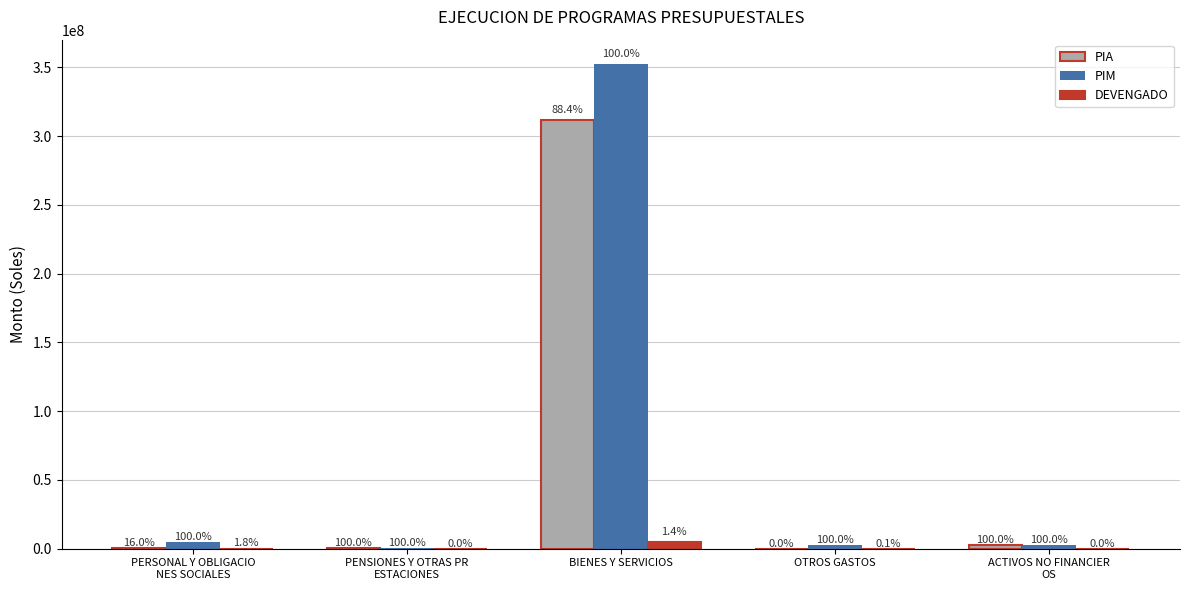

What are all the series names shown in the legend?

PIA, PIM, DEVENGADO